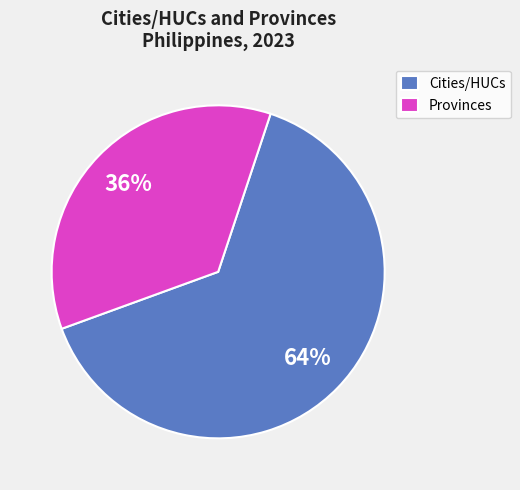

Rank the categories by value from highest to lowest.

Cities/HUCs, Provinces